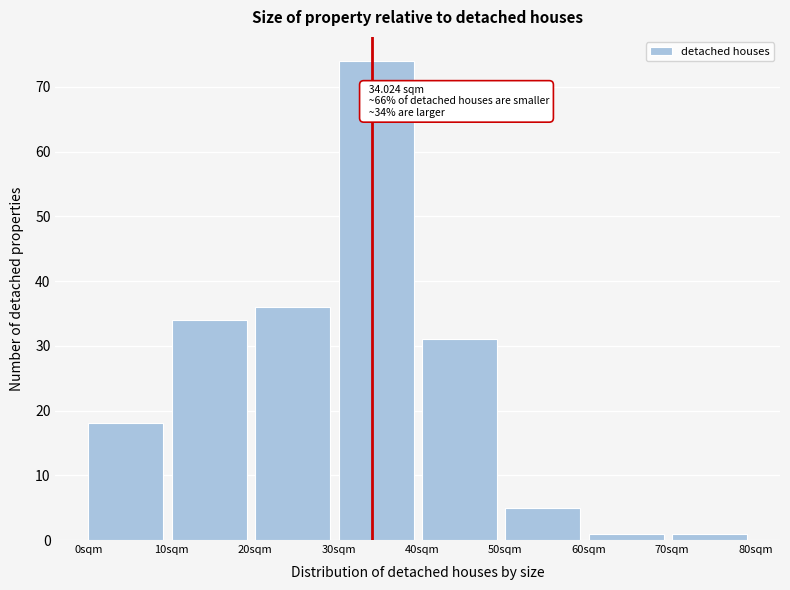

Over which range of the x-axis is the bar tallest?

30 to 40